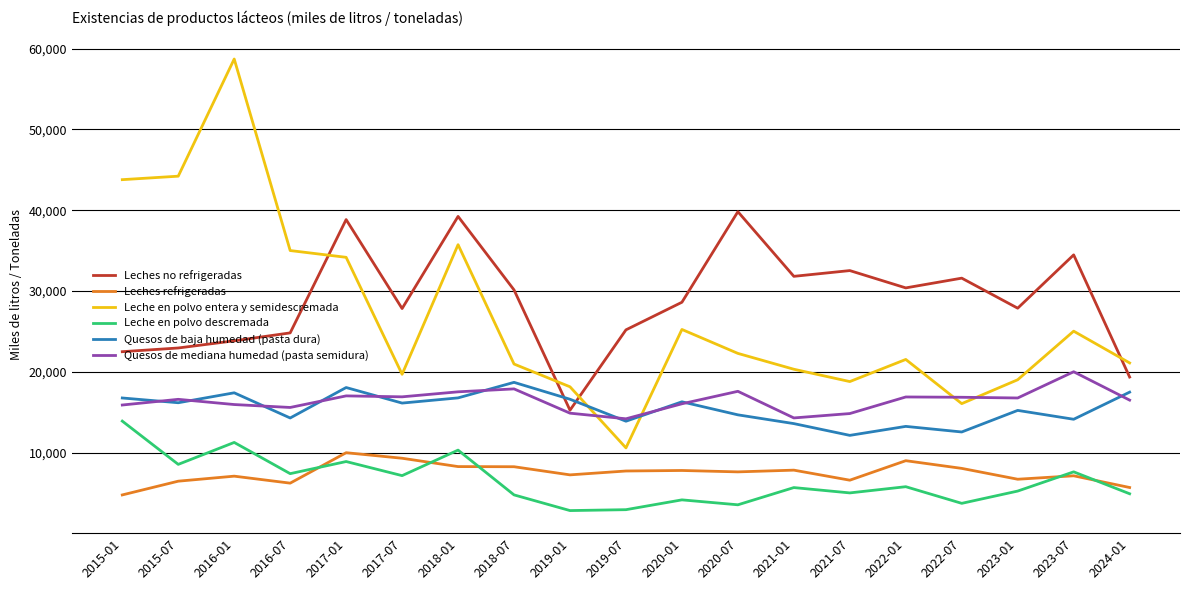

What is the approximate value of Quesos de baja humedad (pasta dura) at 2017-01?

18068.5